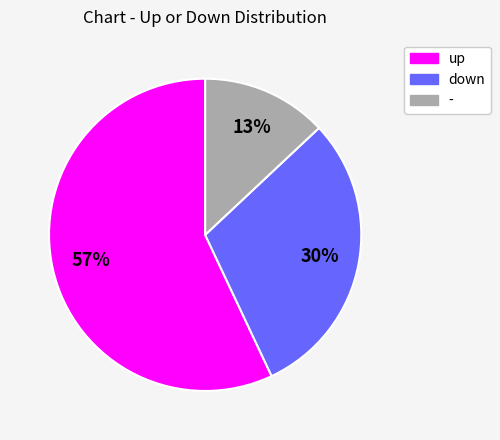

Is the sum of up and down greater than half?

Yes